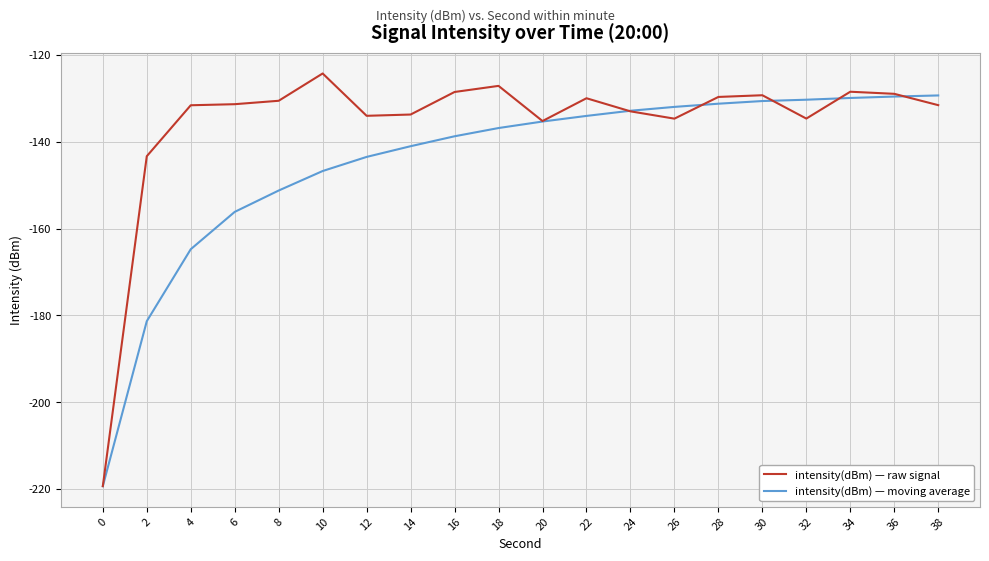

True or false: intensity(dBm) — moving average has a value of -42.3 at 14.

False